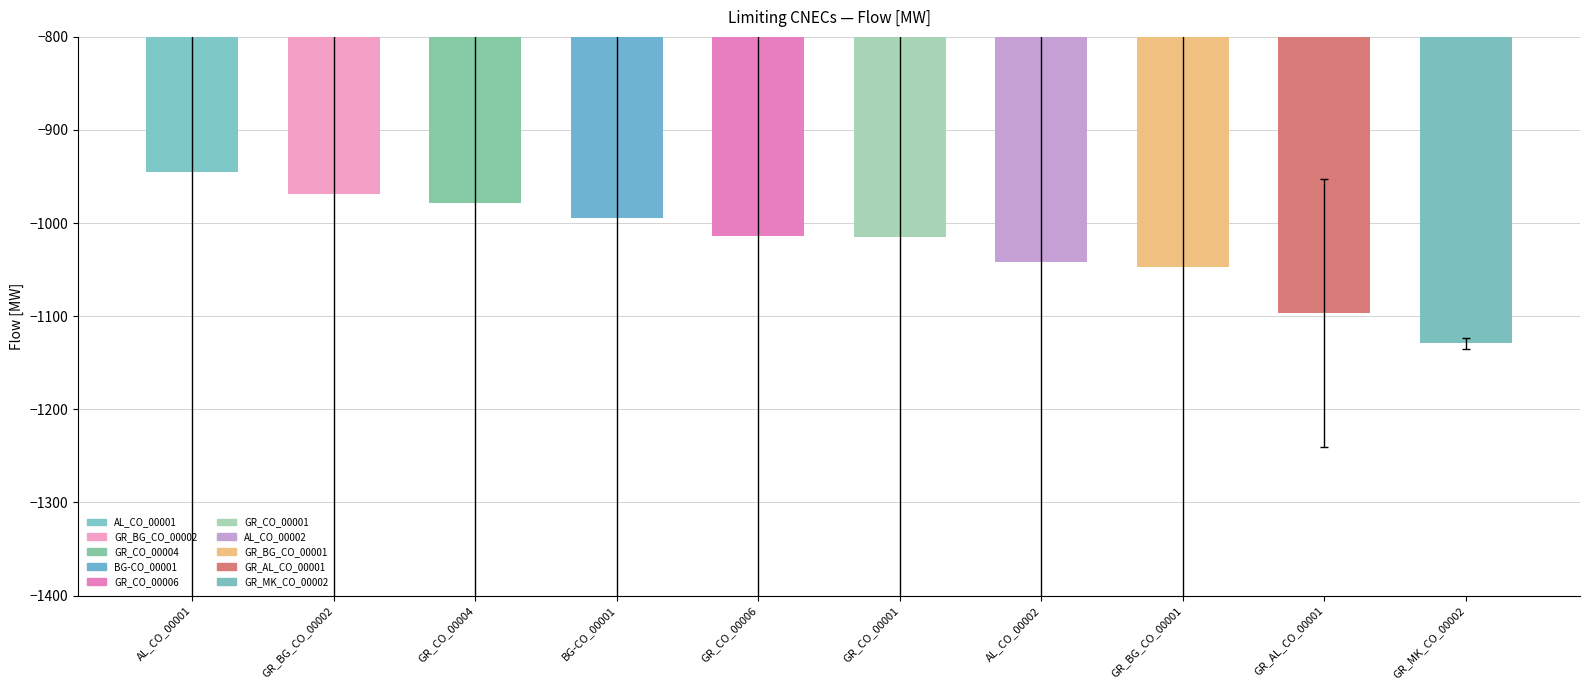

What is the label of the 4th bar from the left?

BG-CO_00001